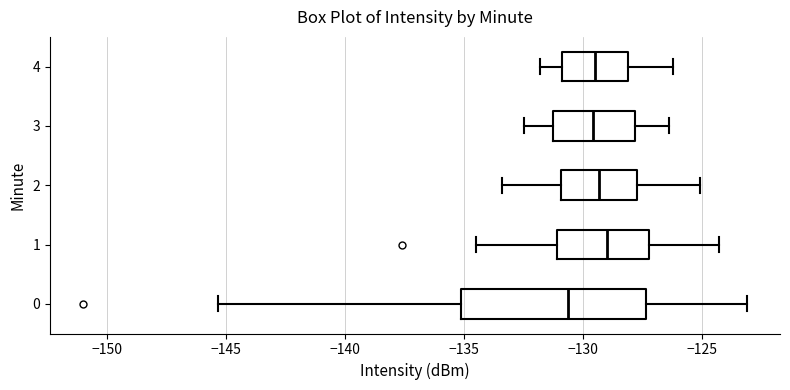

Comparing the boxes themselves (not the whiskers), which one is the widest?

0